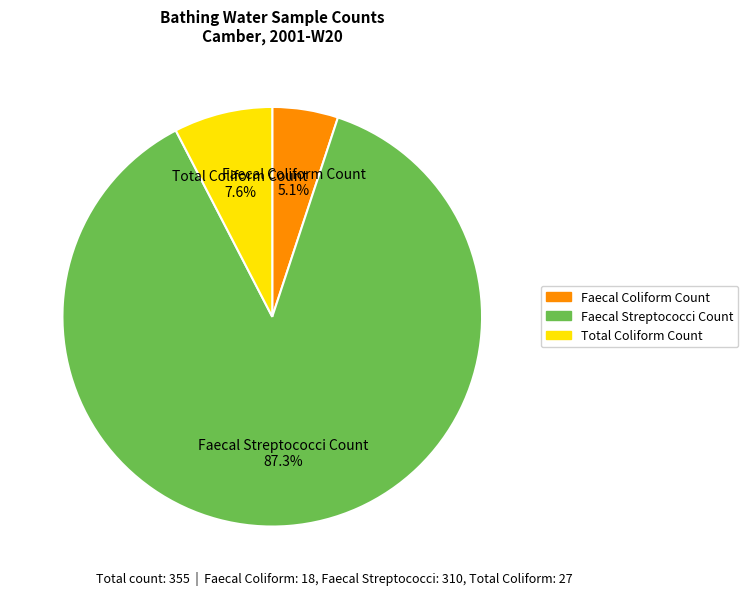

Between Total Coliform Count and Faecal Streptococci Count, which is larger?

Faecal Streptococci Count